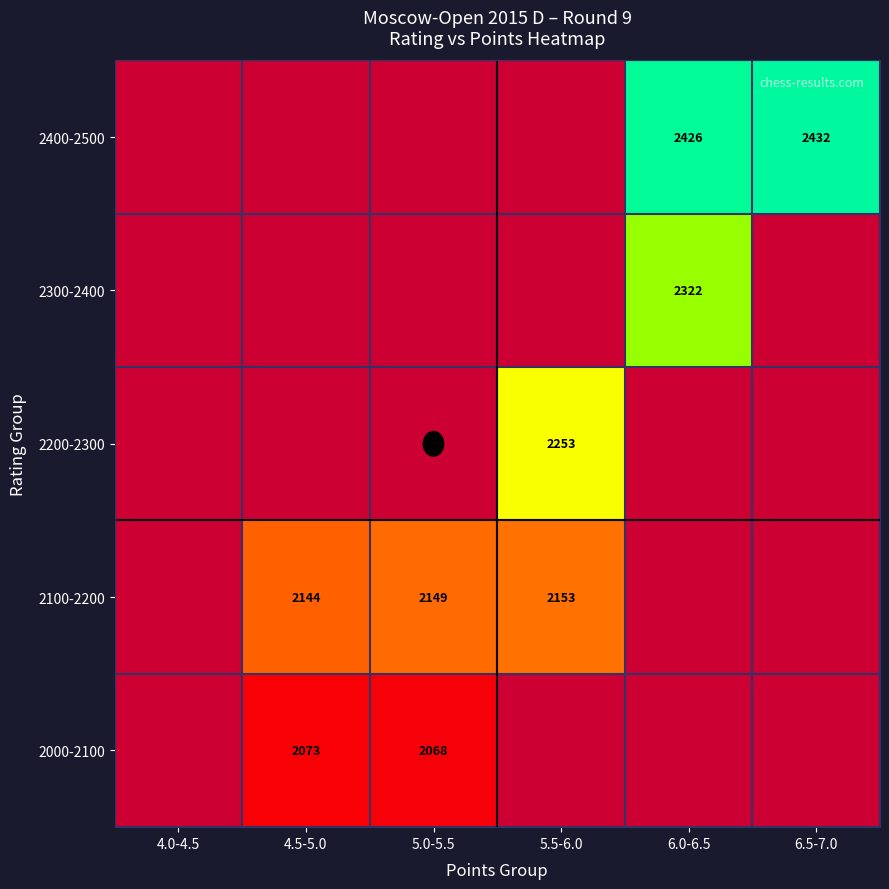

Rank the series at 5.0-5.5 from highest to lowest value.

2100-2200, 2000-2100, 2400-2500, 2300-2400, 2200-2300